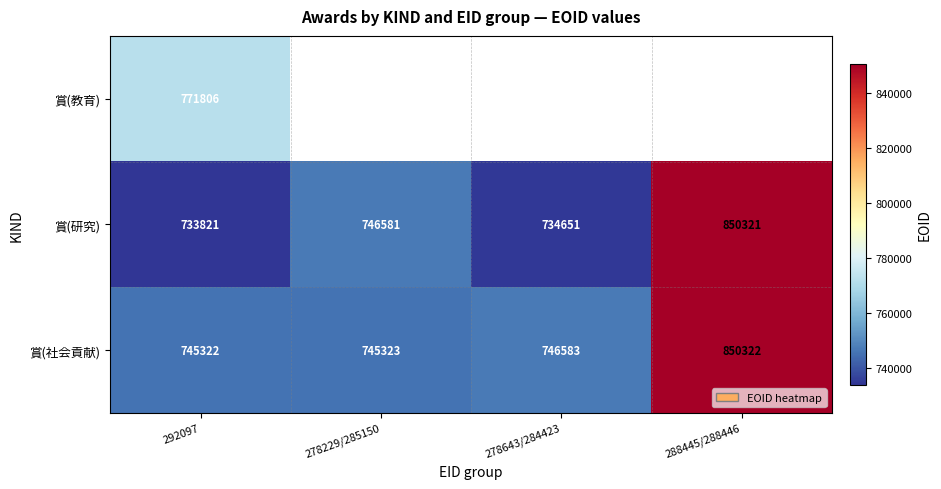

List the labels in order of 賞(研究) value, largest first.

288445/288446, 278229/285150, 278643/284423, 292097